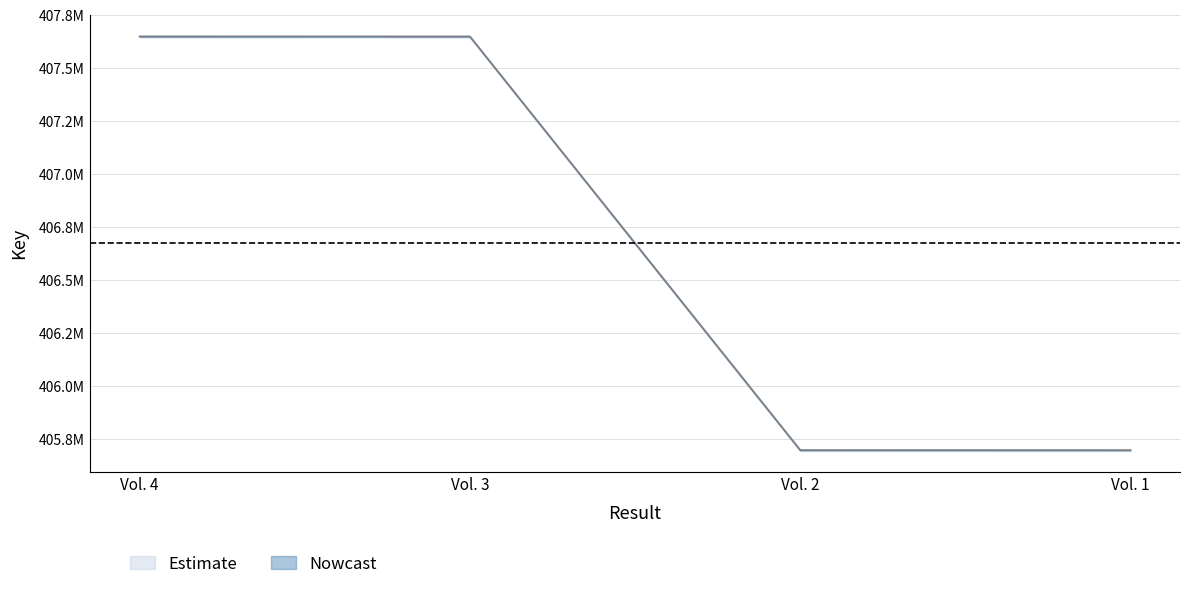

What is the change in value from Vol. 4 to Vol. 2?

-1952883